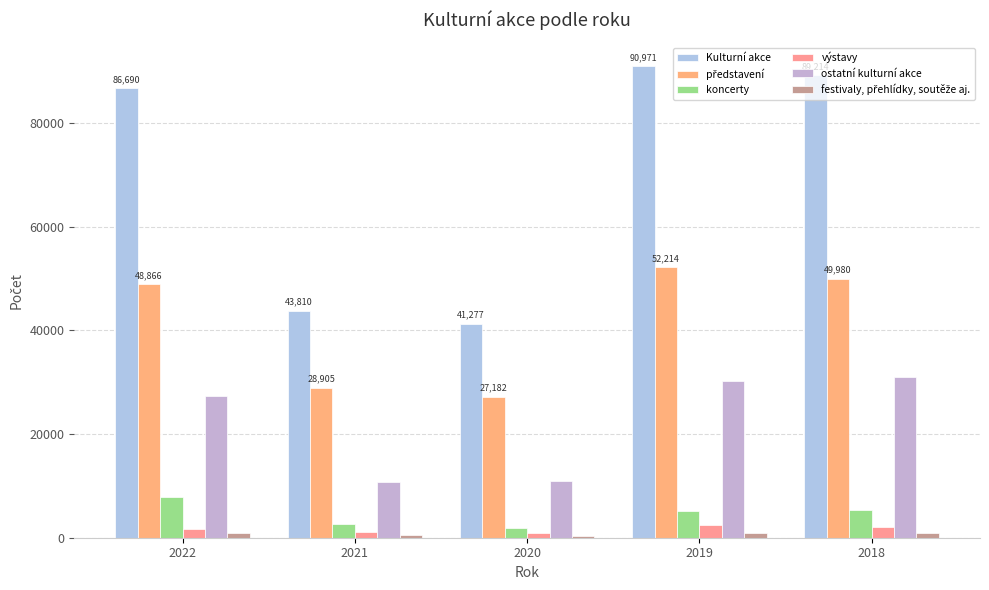

What is the difference between the second highest and minimum values in the koncerty series?

3418